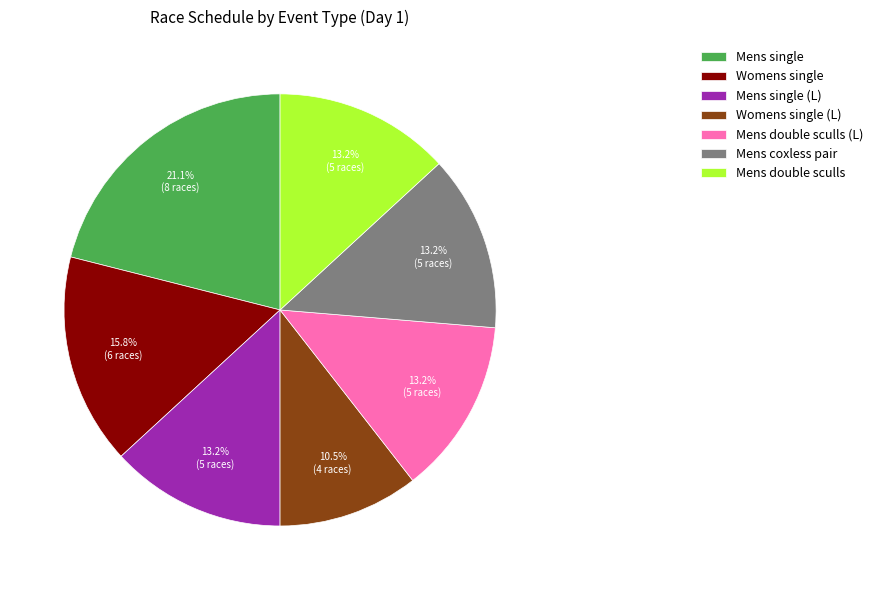

True or false: Mens single (L) accounts for 13% of the total.

True